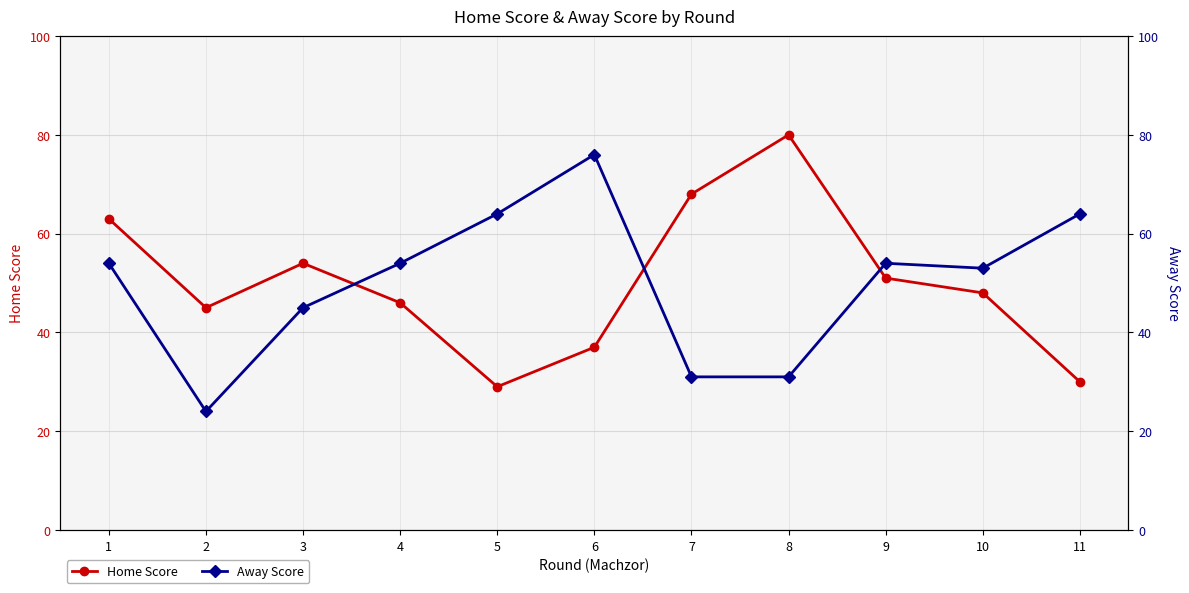

At which category does Away Score reach its first local peak?

6